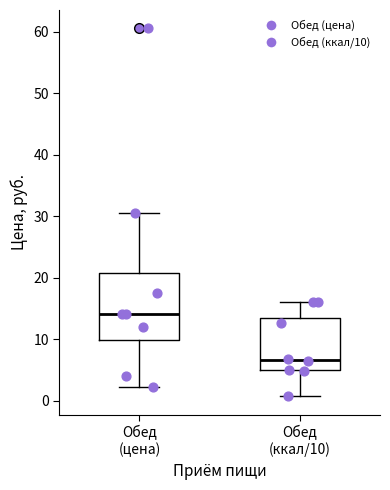

Which box has the highest median line?

Обед (цена)